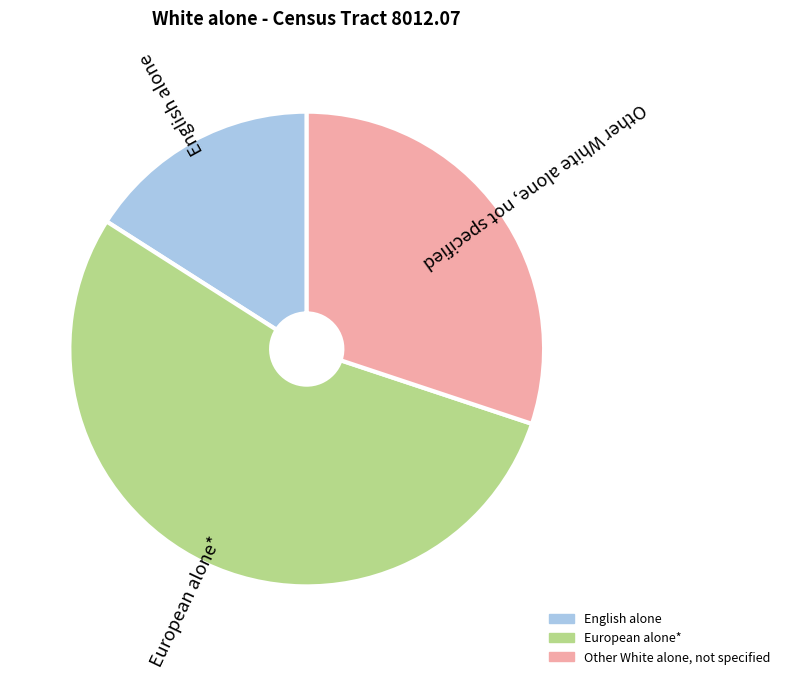

Is there a majority slice in this chart?

Yes